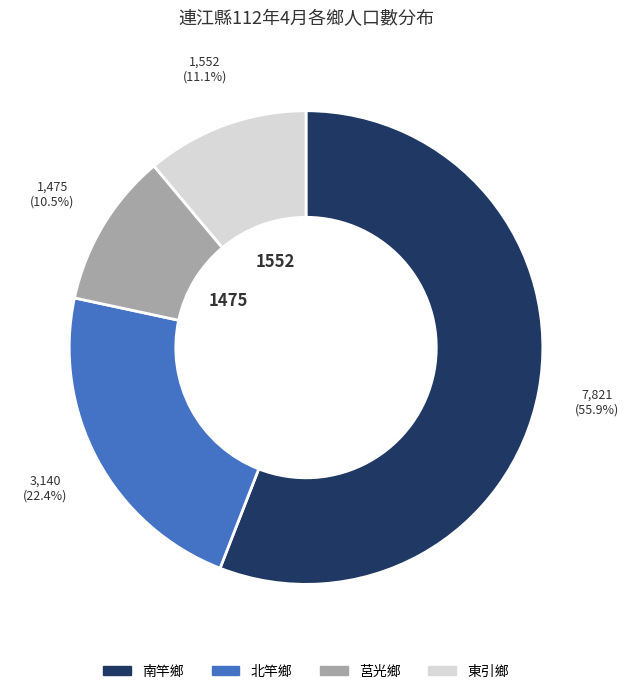

What is the smallest slice in the pie chart?

莒光鄉